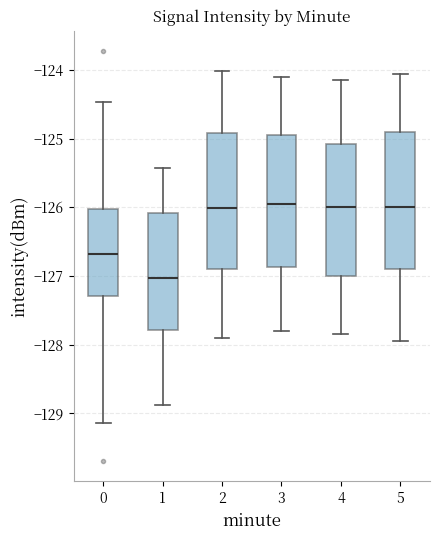

Reading left to right, read every box against the y-axis: the position of its median line, the range the box covers, and the ends of its whiskers. The values are not printed on the chart, so give them approximately, as read against the axis.

0: median -126.7, box -127.3 to -126.0, whiskers -129.1 to -124.5
1: median -127.0, box -127.8 to -126.1, whiskers -128.9 to -125.4
2: median -126.0, box -126.9 to -124.9, whiskers -127.9 to -124.0
3: median -125.9, box -126.9 to -124.9, whiskers -127.8 to -124.1
4: median -126.0, box -127.0 to -125.1, whiskers -127.8 to -124.1
5: median -126.0, box -126.9 to -124.9, whiskers -127.9 to -124.0